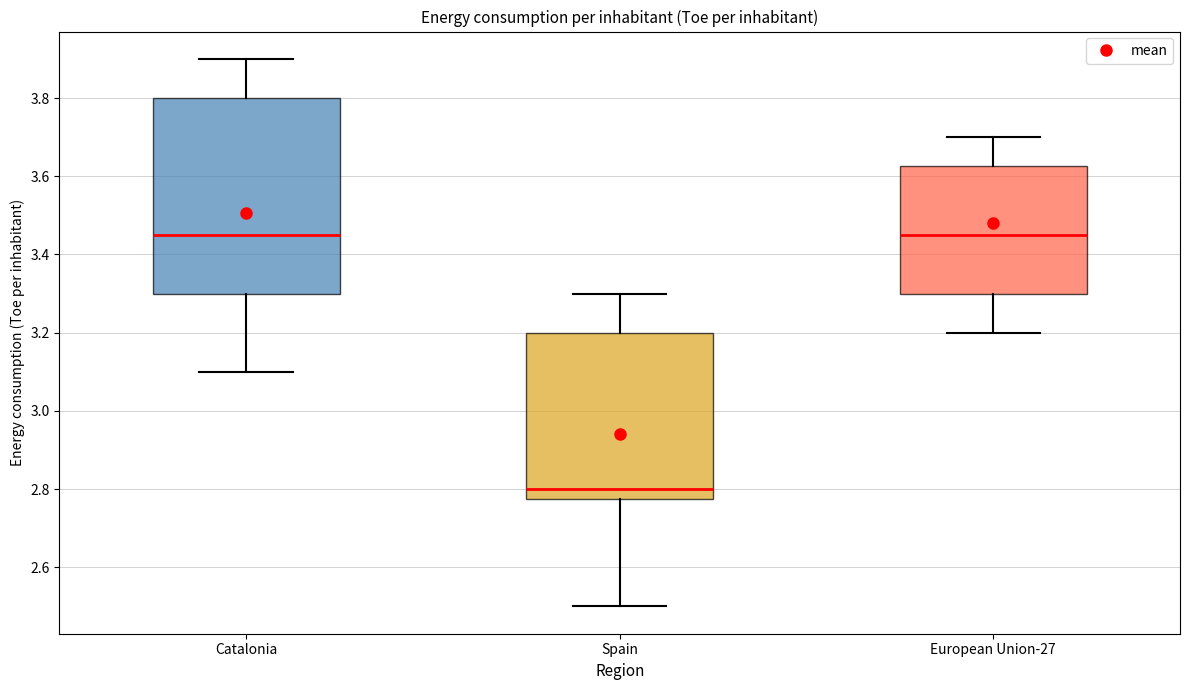

Comparing the boxes themselves (not the whiskers), which one is the tallest?

Catalonia